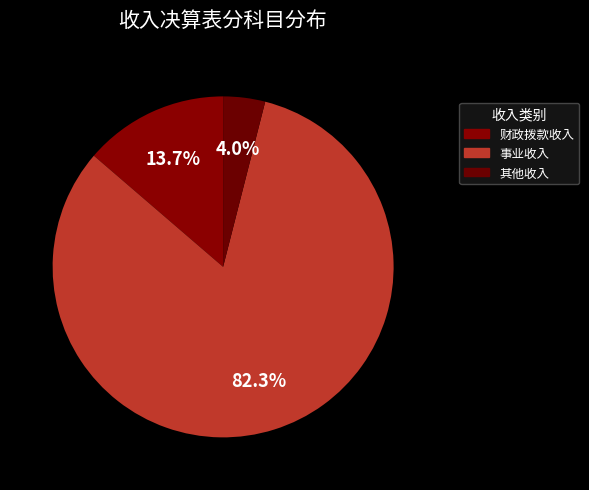

Is there a majority slice in this chart?

Yes